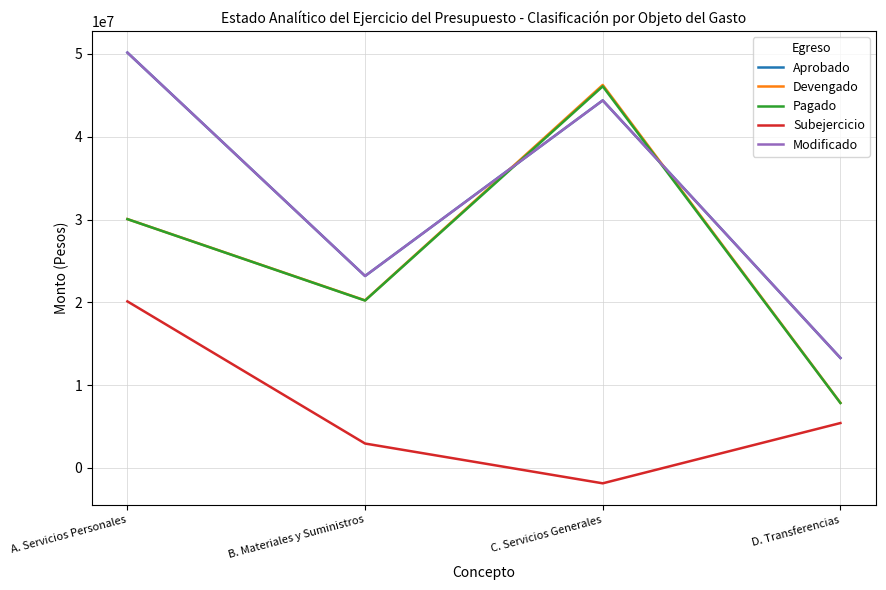

What position from the right is B. Materiales y Suministros?

3